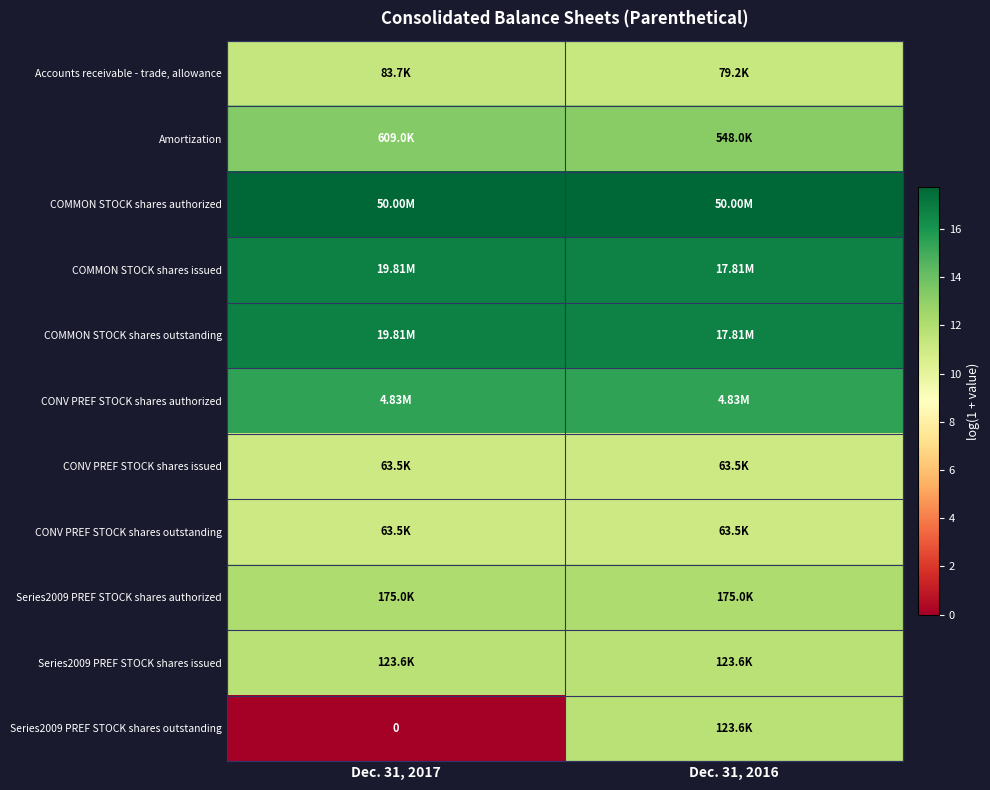

Between Dec. 31, 2016 and Dec. 31, 2017, which is larger?

Dec. 31, 2017